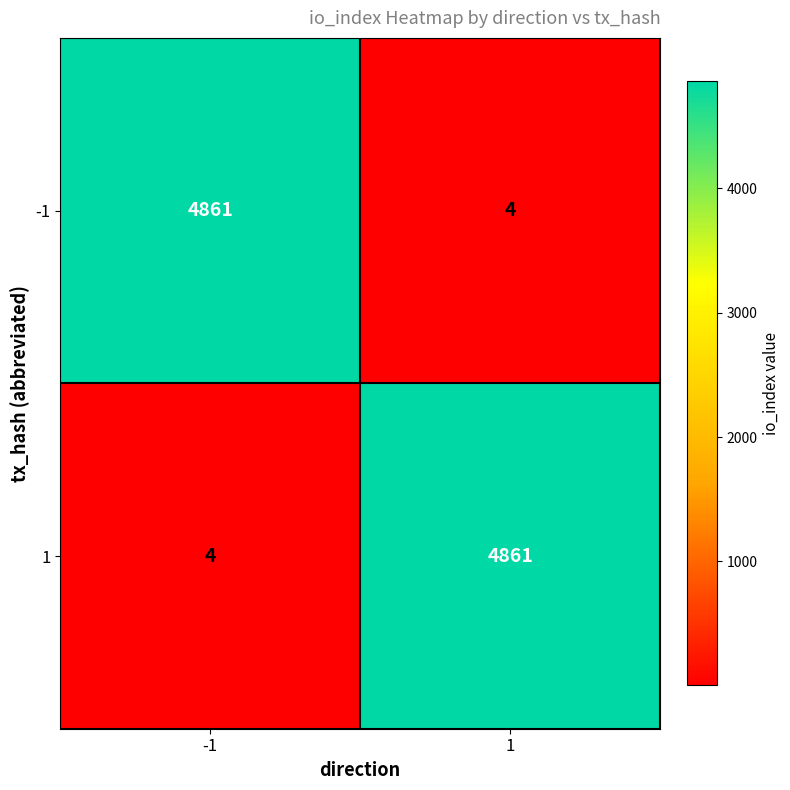

What is the sum of the 1 values at -1 and 1?

4865